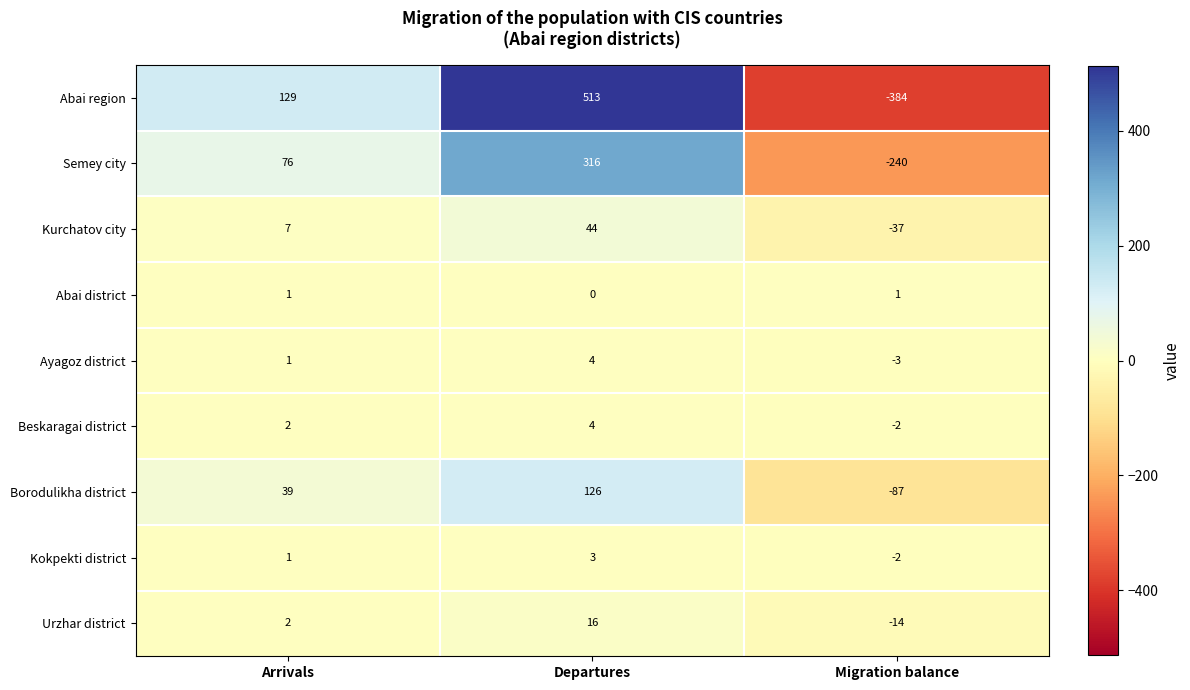

Count the Kurchatov city values in the range -37 to 44.

3